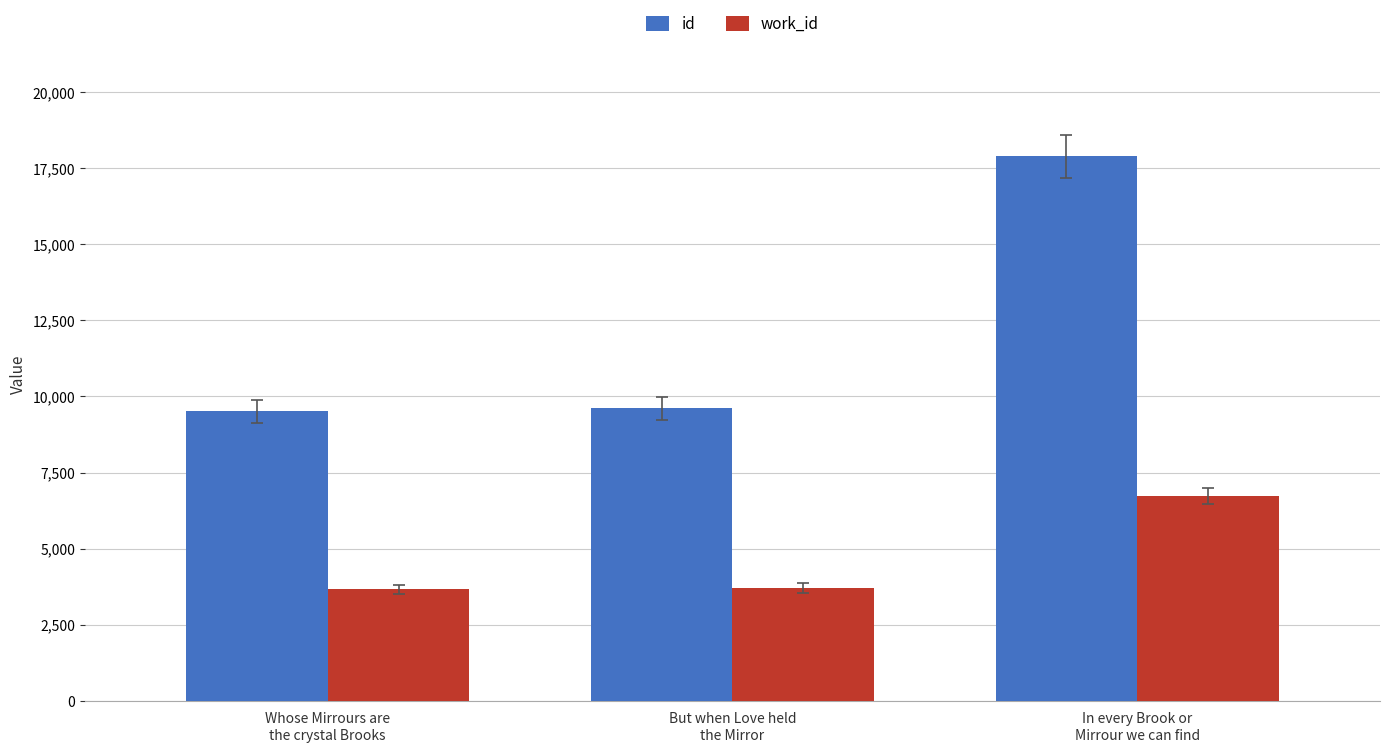

The value of work_id at But when Love held
the Mirror is 5249. True or false?

False